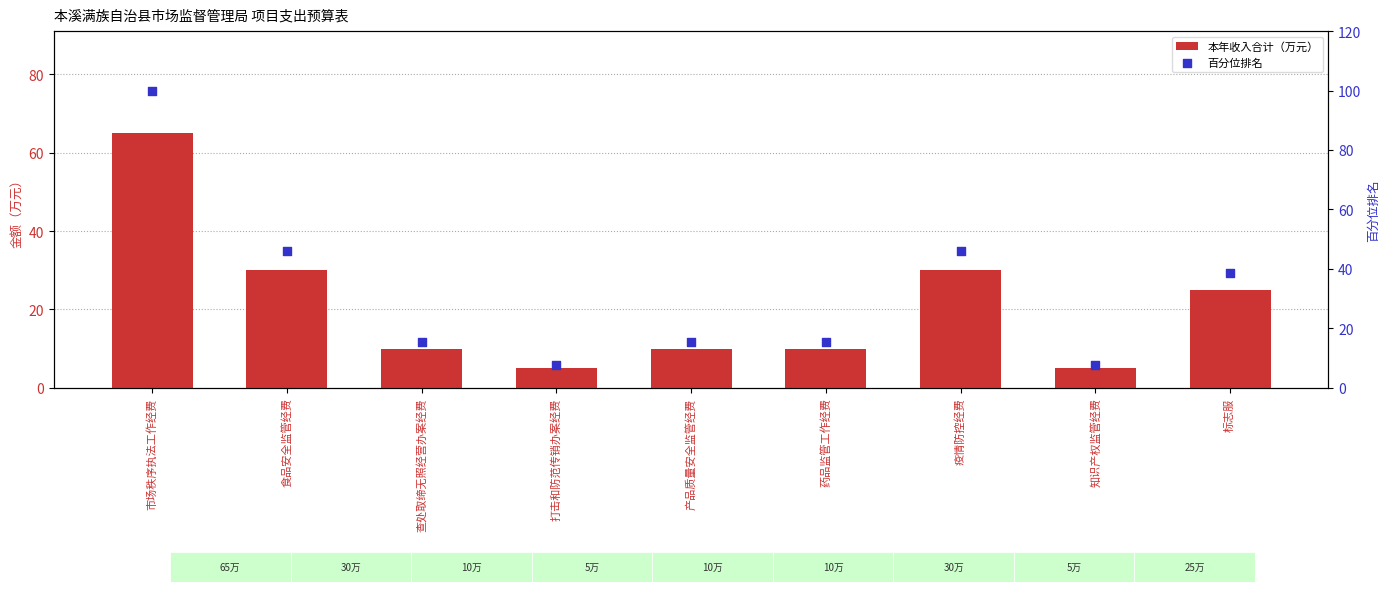

Which series has the largest total across all categories?

百分位排名